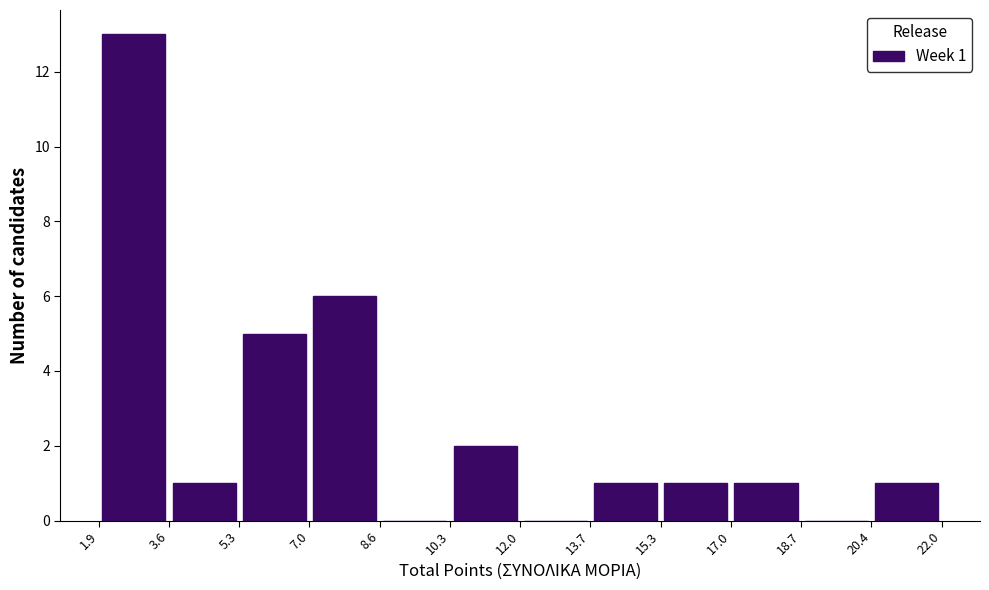

Over which range of the x-axis is the bar tallest?

1.9 to 3.6